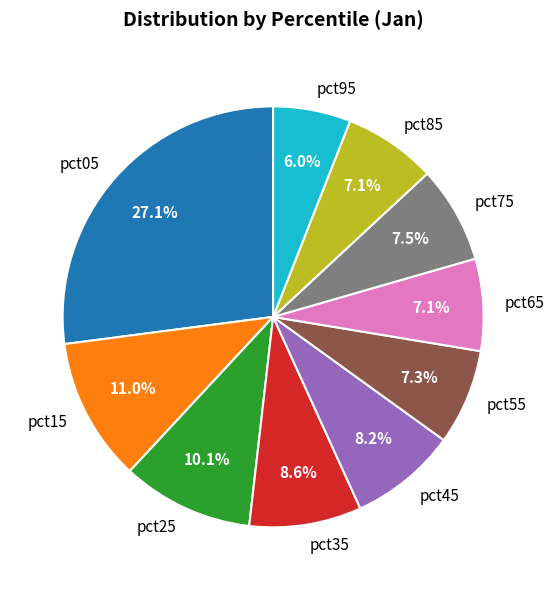

How many slices are in this pie chart?

10